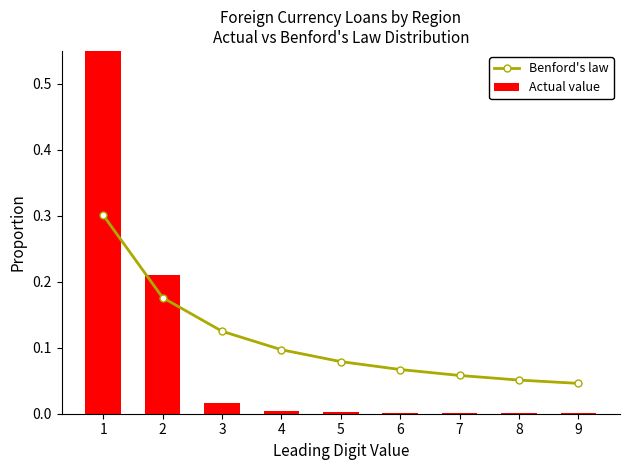

What is the spread (max minus min) of values at 5?

0.1